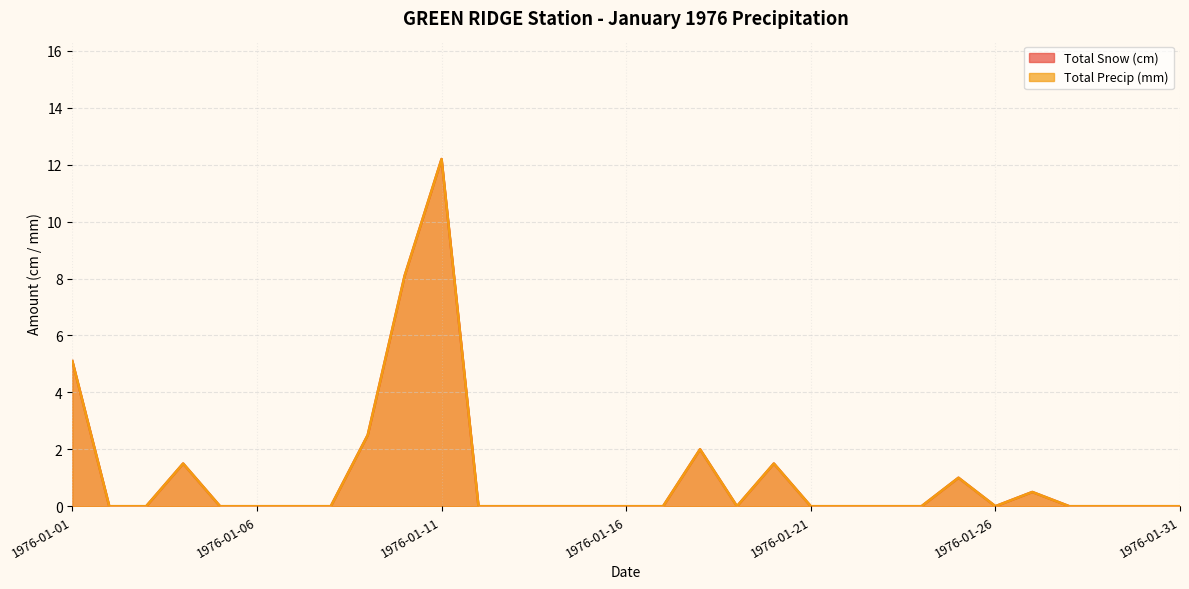

Rank the series at 1976-01-30 from lowest to highest value.

Total Snow (cm), Total Precip (mm)